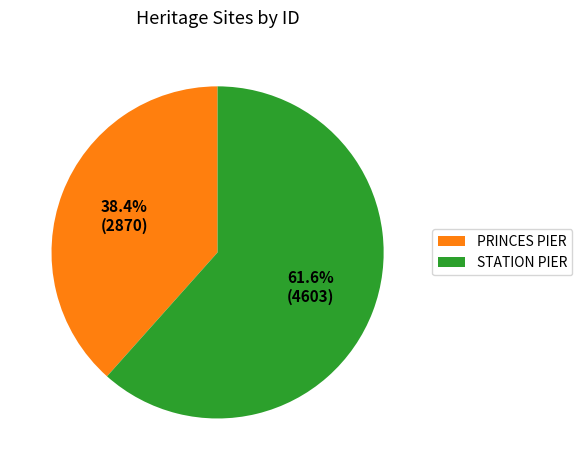

Which has a higher value, PRINCES PIER or STATION PIER?

STATION PIER